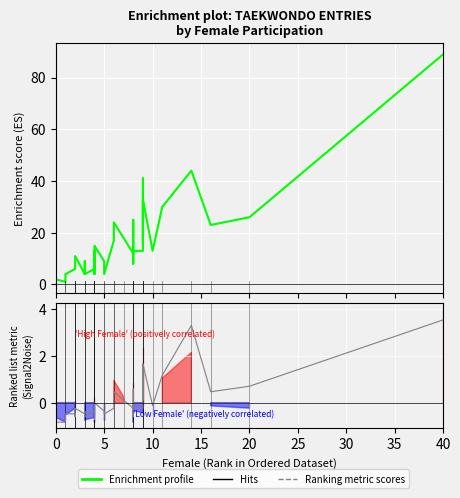

Reading left to right, list all the values displayed in this chart.

Total entries: 8.0	7.0	4.0	5.0	1.0	2.0	2.0	1.0	4.0	6.0	6.0	6.0	11.0	4.0	9.0	4.0	6.0	13.0	4.0	8.0	15.0	9.0	4.0	17.0	24.0	18.0	12.0	25.0	8.0	13.0	13.0	41.0	16.0	33.0	13.0	30.0	44.0	23.0	26.0	89.0
Total Athletes: -0.8	-0.1	-0.7	-0.7	-0.8	-0.8	-0.8	-0.8	-0.5	-0.5	-0.6	-0.6	-0.2	-0.5	-0.4	-0.6	-0.4	-0.2	-0.7	-0.5	-0.0	-0.4	-0.5	-0.2	0.5	0.1	-0.2	0.6	-0.6	-0.1	-0.2	1.7	0.1	1.7	-0.1	1.2	3.3	0.5	0.7	3.5